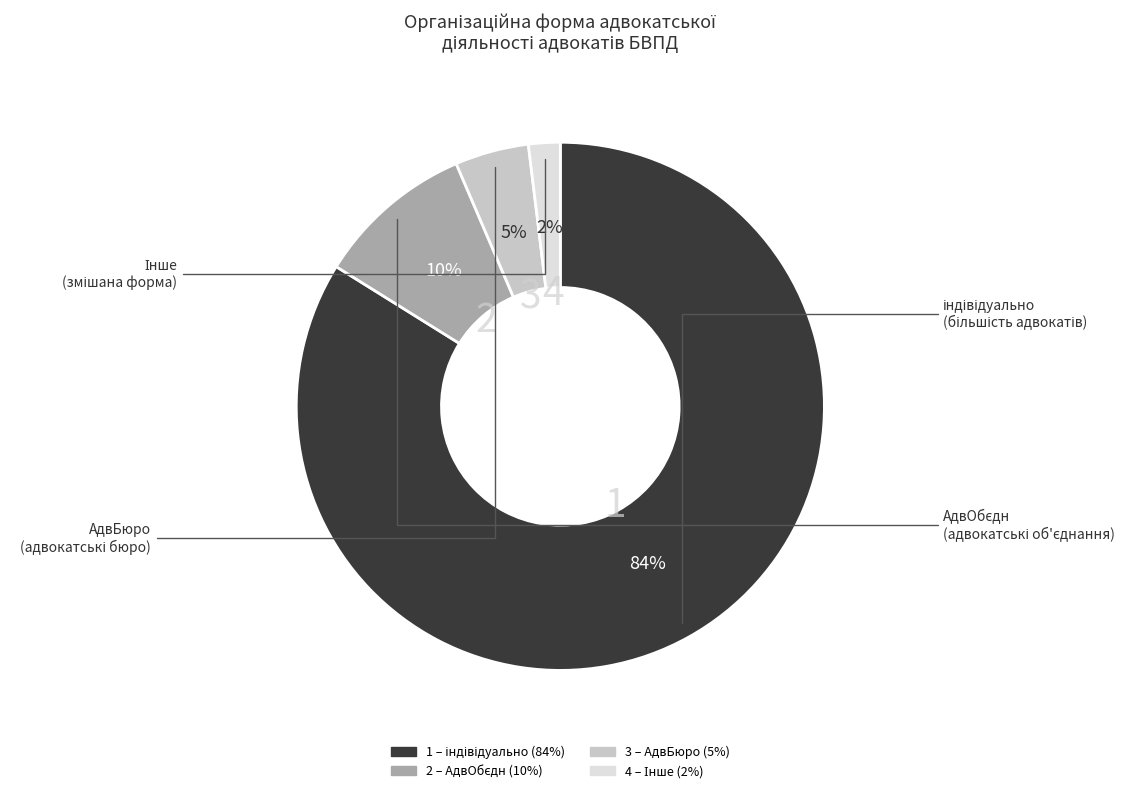

To the nearest percent, what is the average slice percentage?

25%